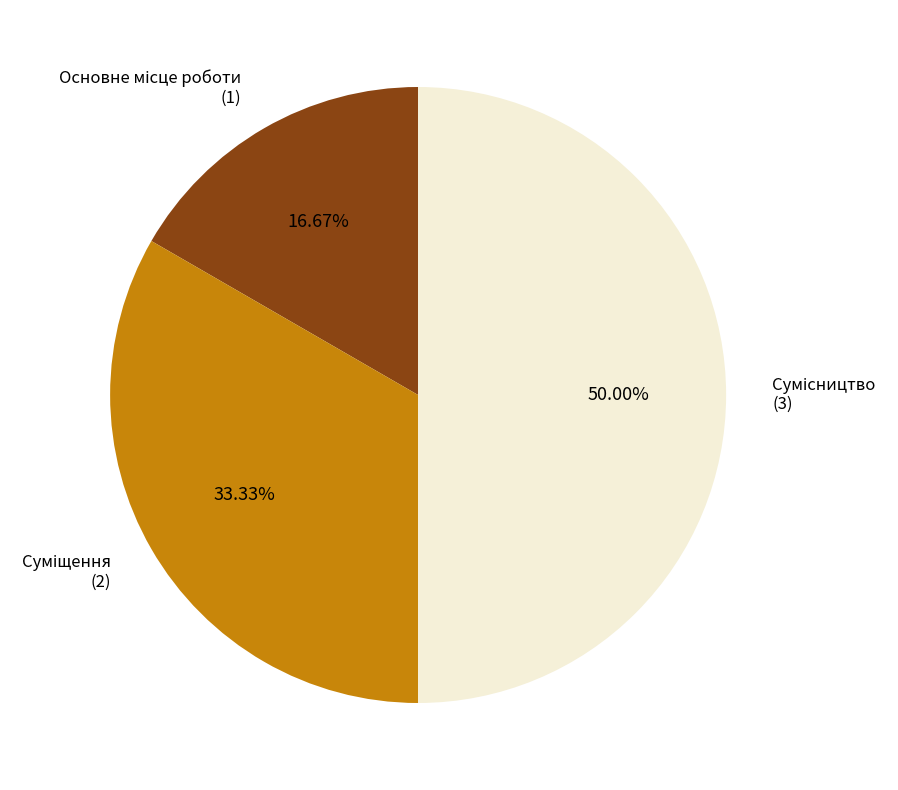

Between Суміщення and Основне місце роботи, which is larger?

Суміщення